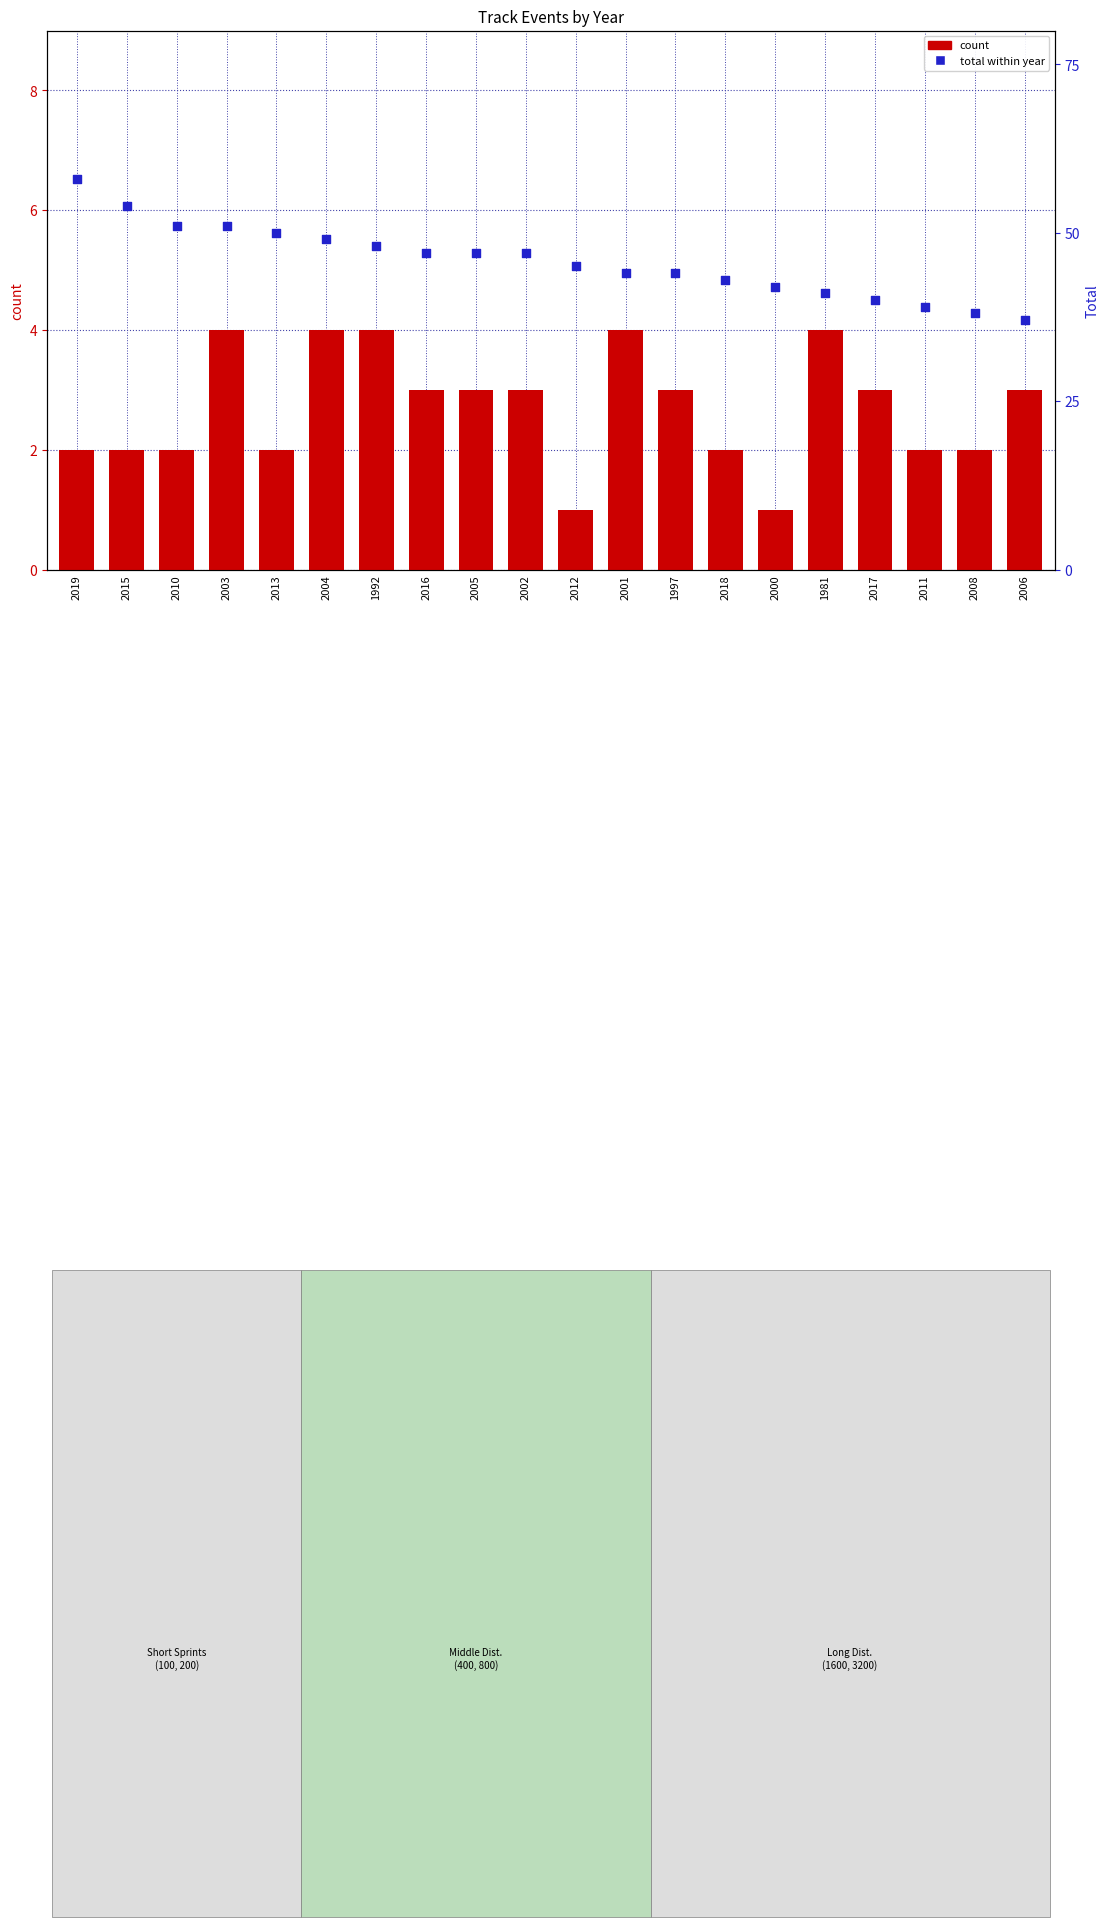

Is the value of count at 2005 greater than the value of total within year at 2001?

No